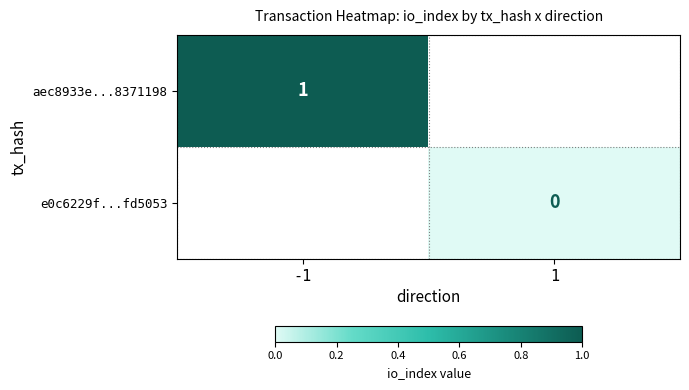

The value of aec8933e...8371198 at -1 is 2. True or false?

False